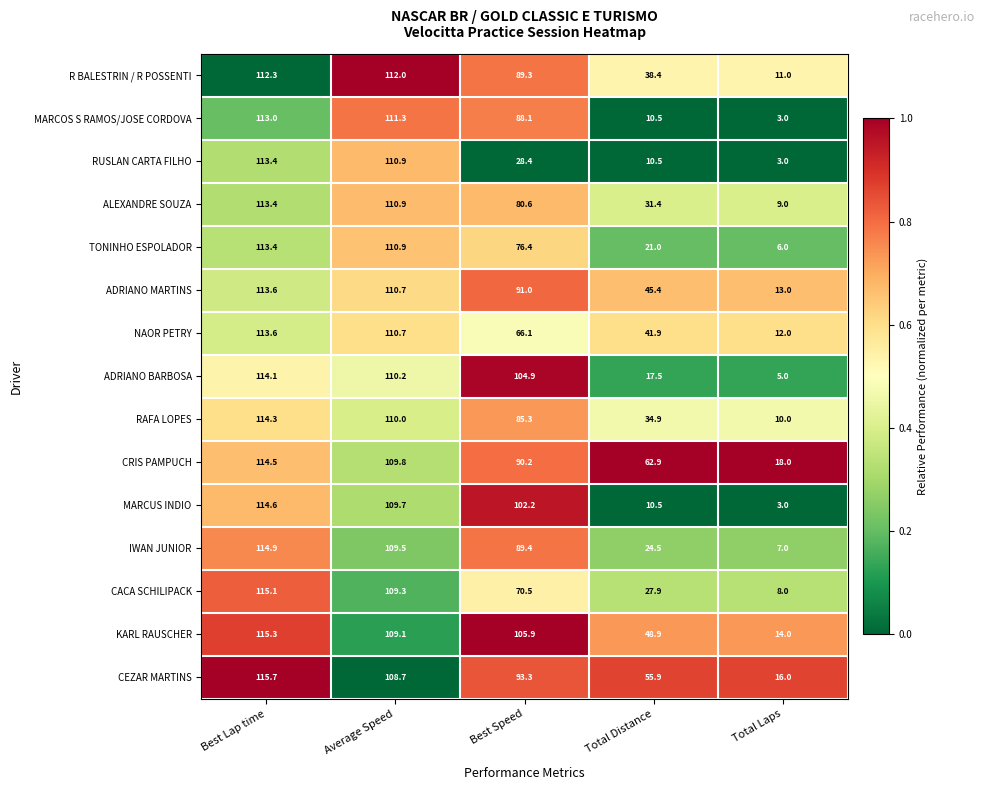

At Best Speed, list the series in order from smallest to largest.

RUSLAN CARTA FILHO, NAOR PETRY, CACA SCHILIPACK, TONINHO ESPOLADOR, ALEXANDRE SOUZA, RAFA LOPES, MARCOS S RAMOS/JOSE CORDOVA, R BALESTRIN / R POSSENTI, IWAN JUNIOR, CRIS PAMPUCH, ADRIANO MARTINS, CEZAR MARTINS, MARCUS INDIO, ADRIANO BARBOSA, KARL RAUSCHER